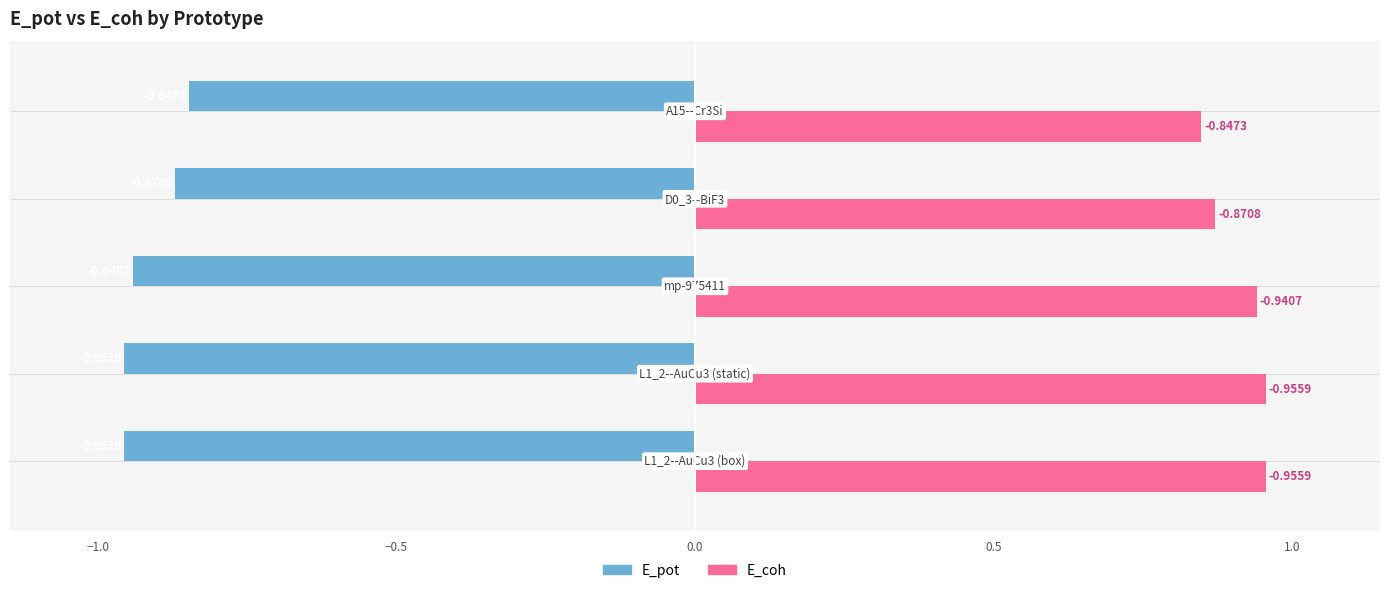

What is the sum of all E_pot values?

-4.6